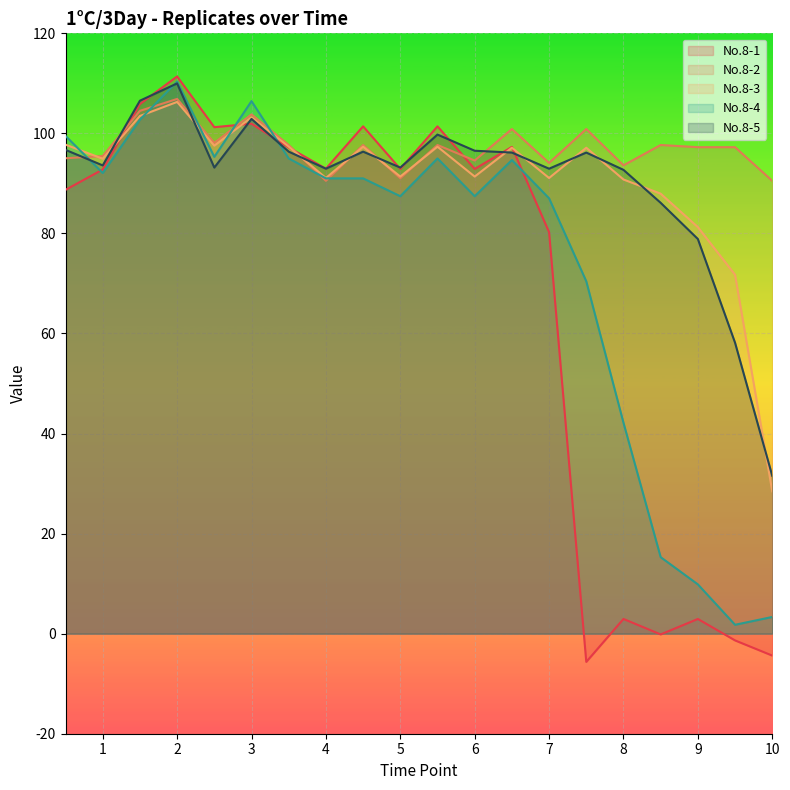

What is the label of the 7th point from the right?

7.0